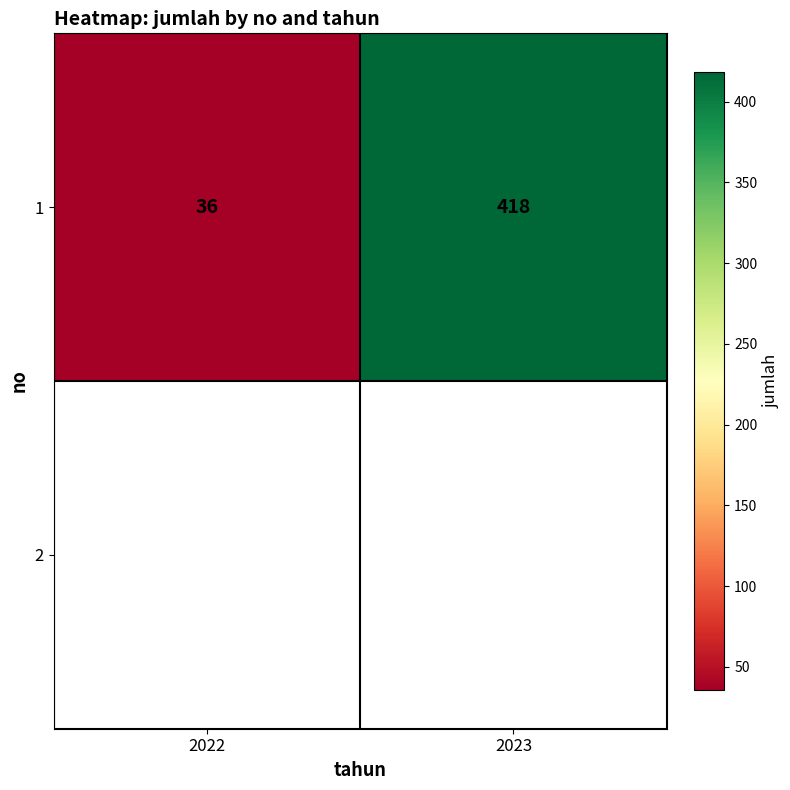

The chart shows a value of 595 at 2023. True or false?

False